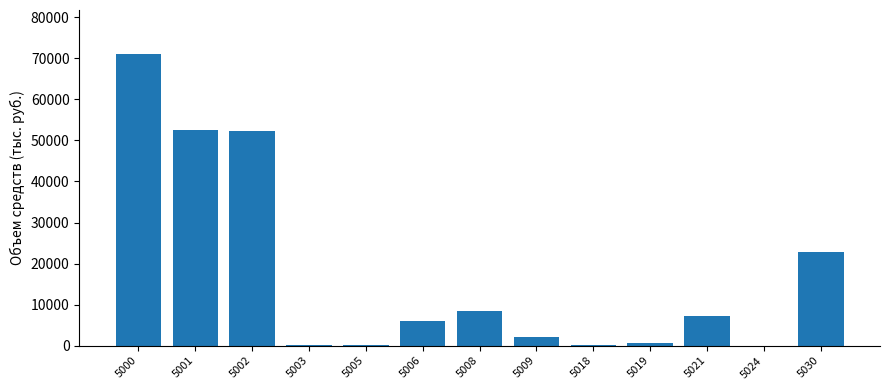

Are the bars horizontal?

No